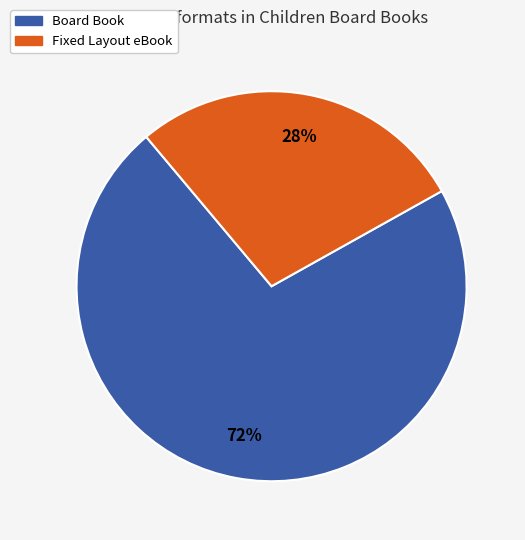

Is the sum of Fixed Layout eBook and Board Book greater than half?

Yes